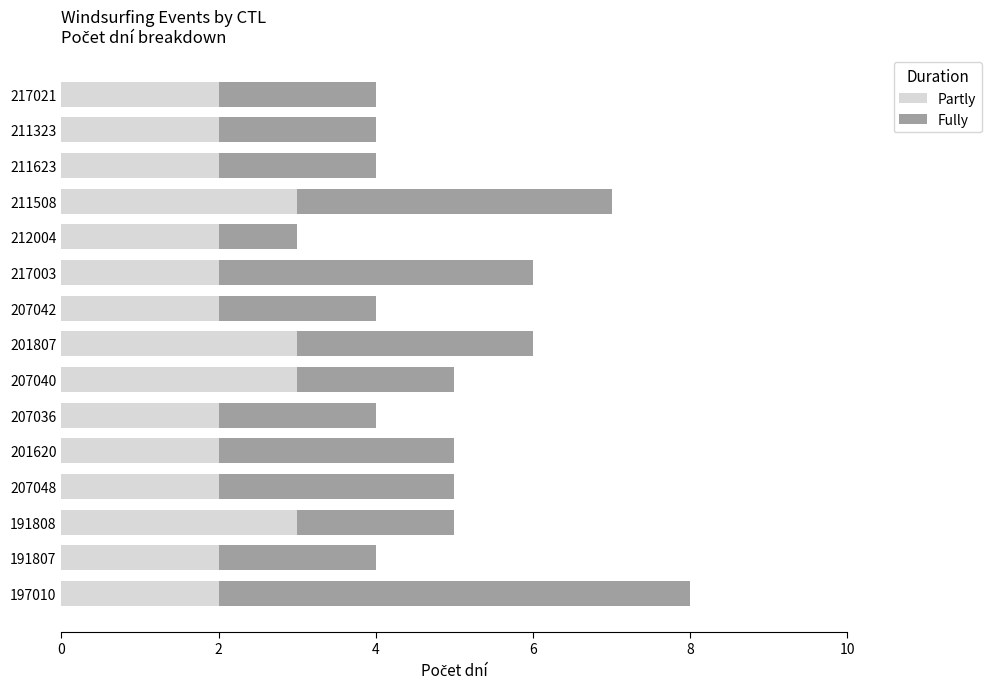

Is it true that Partly equals 2 at 207036?

True